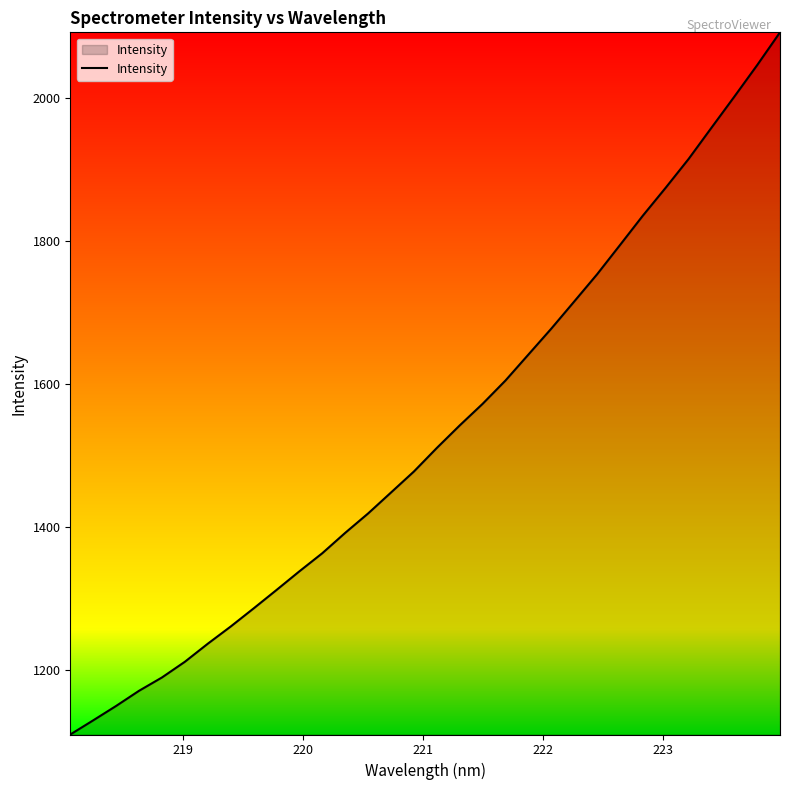

What is the smallest value displayed?

1109.1